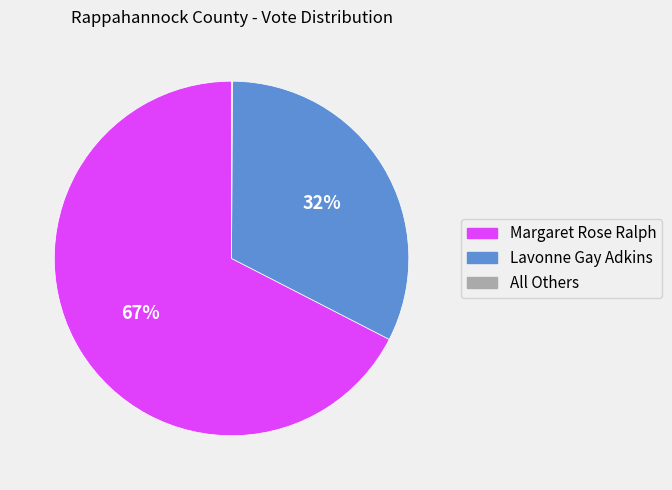

Between Margaret Rose Ralph and Lavonne Gay Adkins, which is larger?

Margaret Rose Ralph